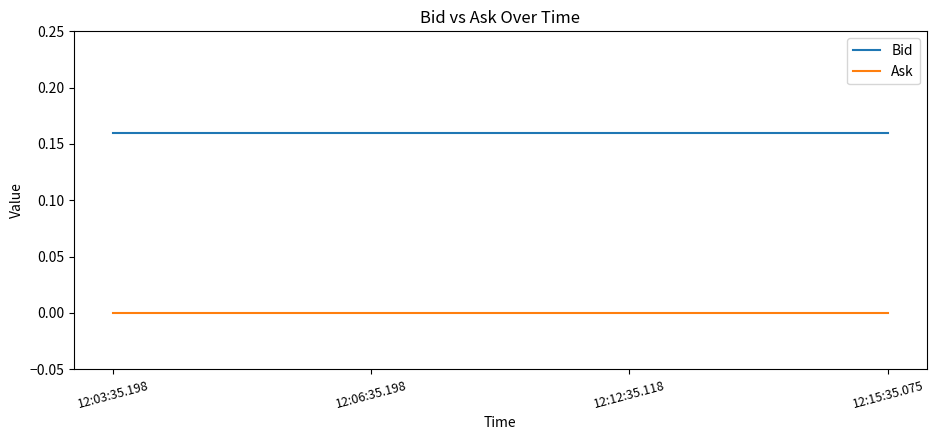

What is the sum of all Bid values?

0.6